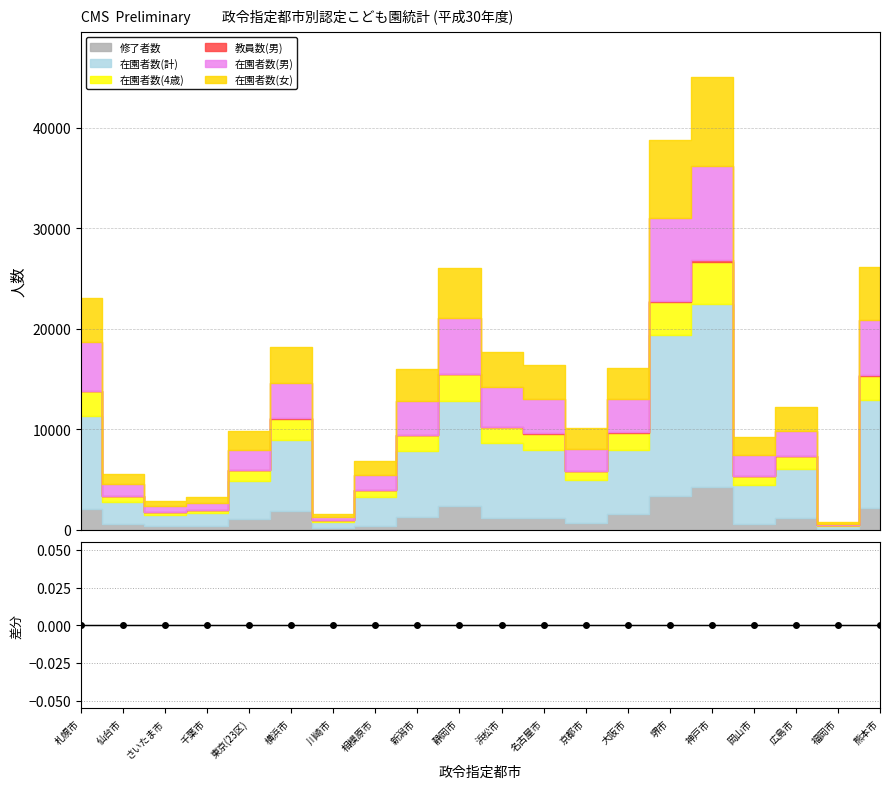

How many categories are shown in the chart?

20